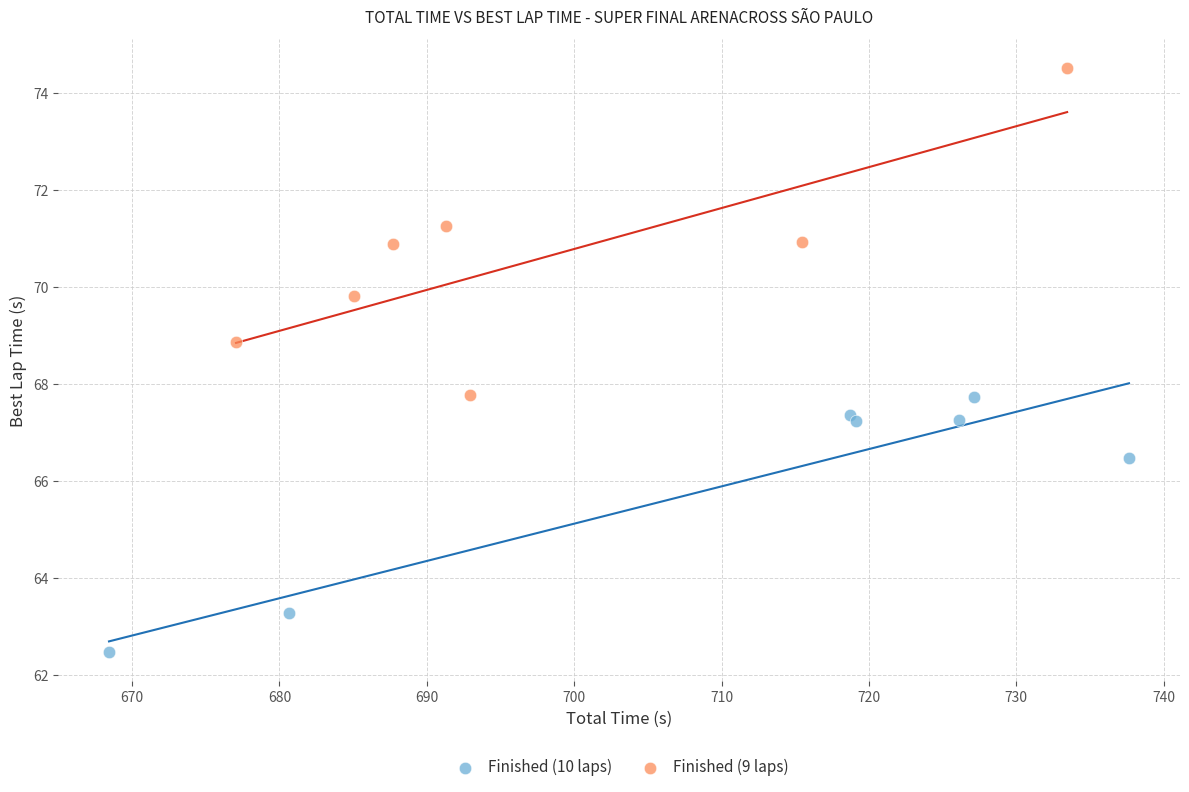

Which series contains the lowest Y value?

Finished (10 laps)